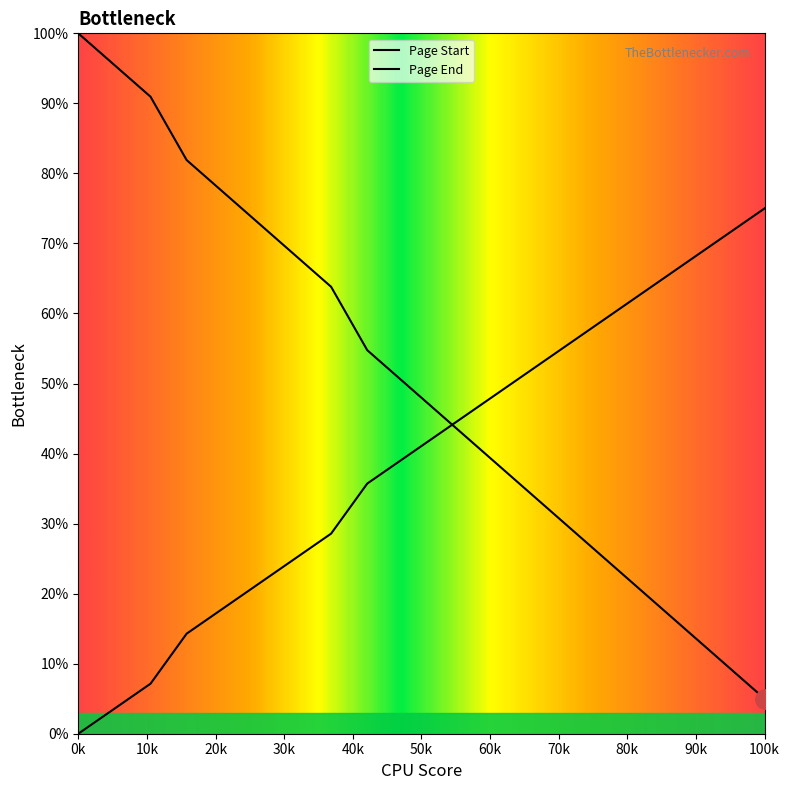

True or false: Page End and Page Start cross at least once.

True